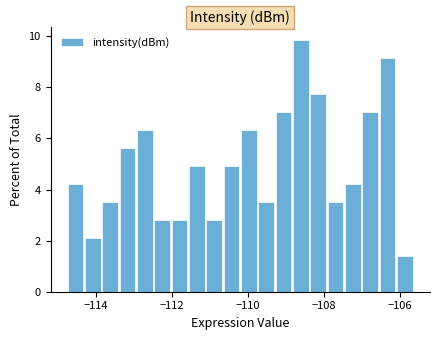

Around what value on the x-axis is the tallest bar? Give the approximate position of its centre, as read against the axis.

-108.6